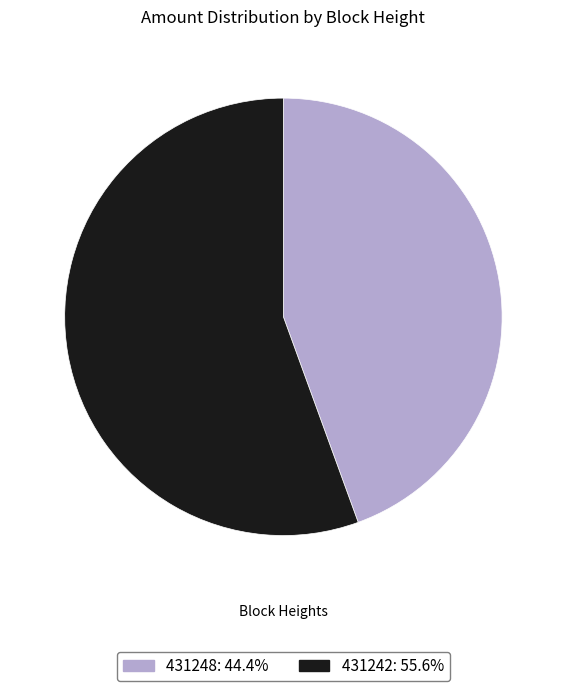

Is it true that 431248 is 44% of the pie?

True